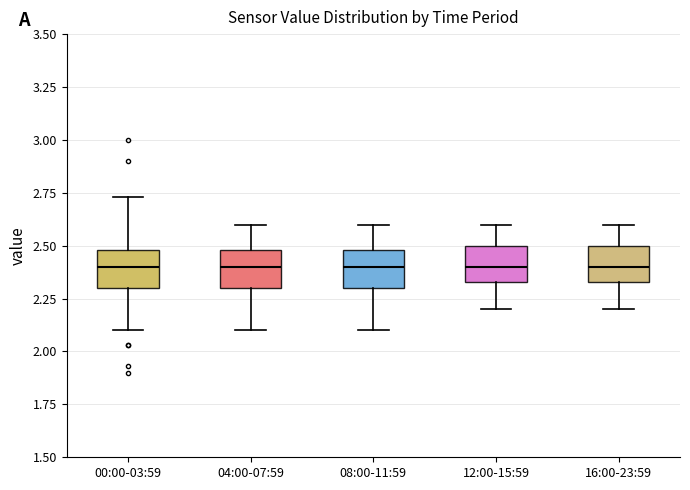

Reading left to right, read every box against the y-axis: the position of its median line, the range the box covers, and the ends of its whiskers. The values are not printed on the chart, so give them approximately, as read against the axis.

00:00-03:59: median 2.40, box 2.30 to 2.50, whiskers 2.10 to 2.75
04:00-07:59: median 2.40, box 2.30 to 2.50, whiskers 2.10 to 2.60
08:00-11:59: median 2.40, box 2.30 to 2.50, whiskers 2.10 to 2.60
12:00-15:59: median 2.40, box 2.35 to 2.50, whiskers 2.20 to 2.60
16:00-23:59: median 2.40, box 2.35 to 2.50, whiskers 2.20 to 2.60